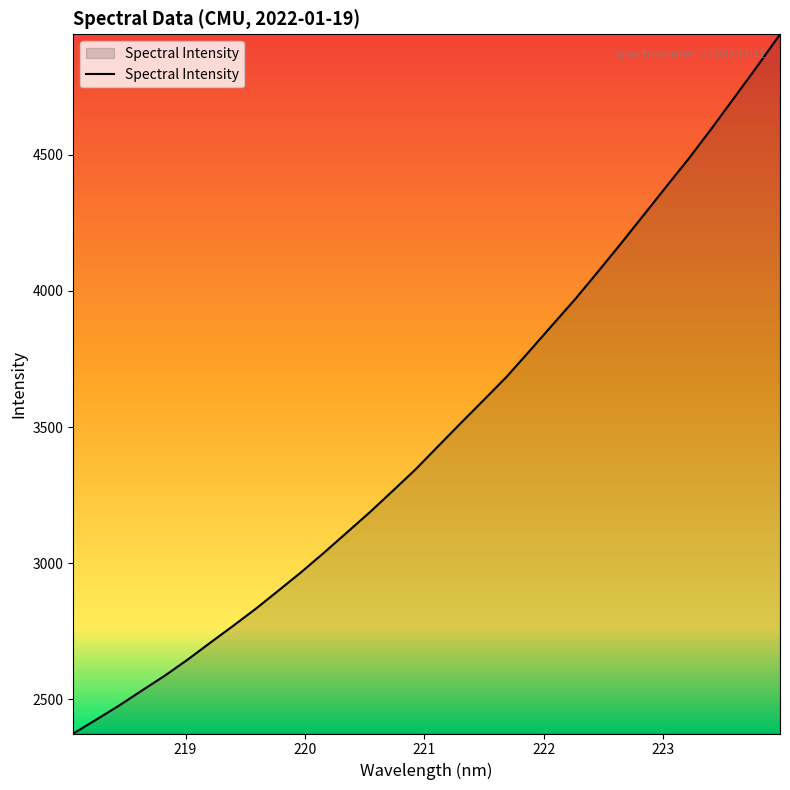

Reading right to left, extract all data points from this chart.

4942.1	4824.6	4710.7	4596.6	4486.5	4382.3	4277.0	4172.1	4069.7	3969.0	3874.1	3778.8	3684.7	3599.7	3515.5	3430.2	3344.2	3265.4	3187.5	3113.4	3039.5	2967.9	2900.1	2832.9	2769.7	2707.8	2645.4	2586.5	2532.1	2476.9	2425.3	2374.7